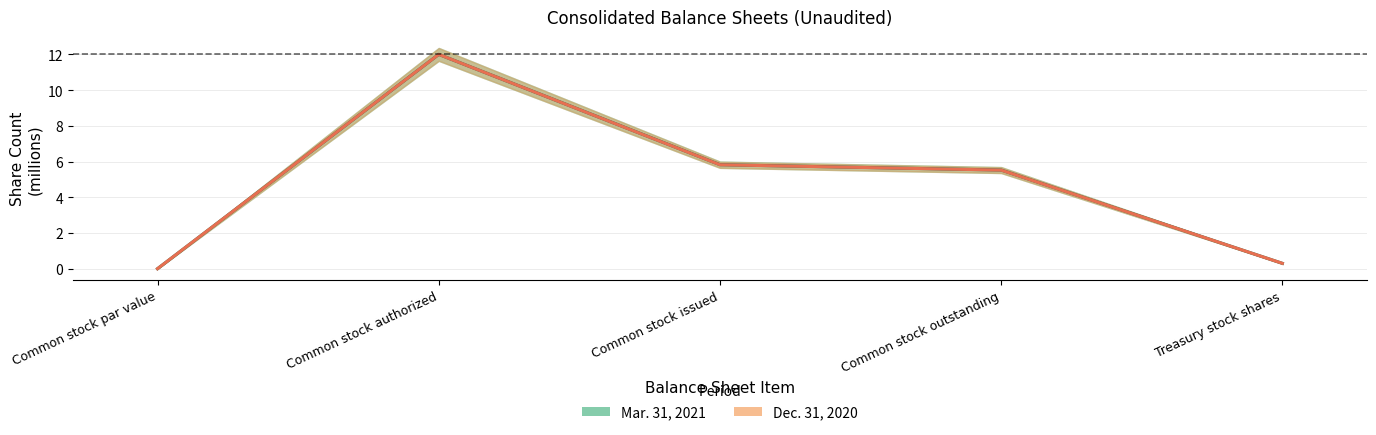

Which category has the lowest value across all series?

Common stock par value